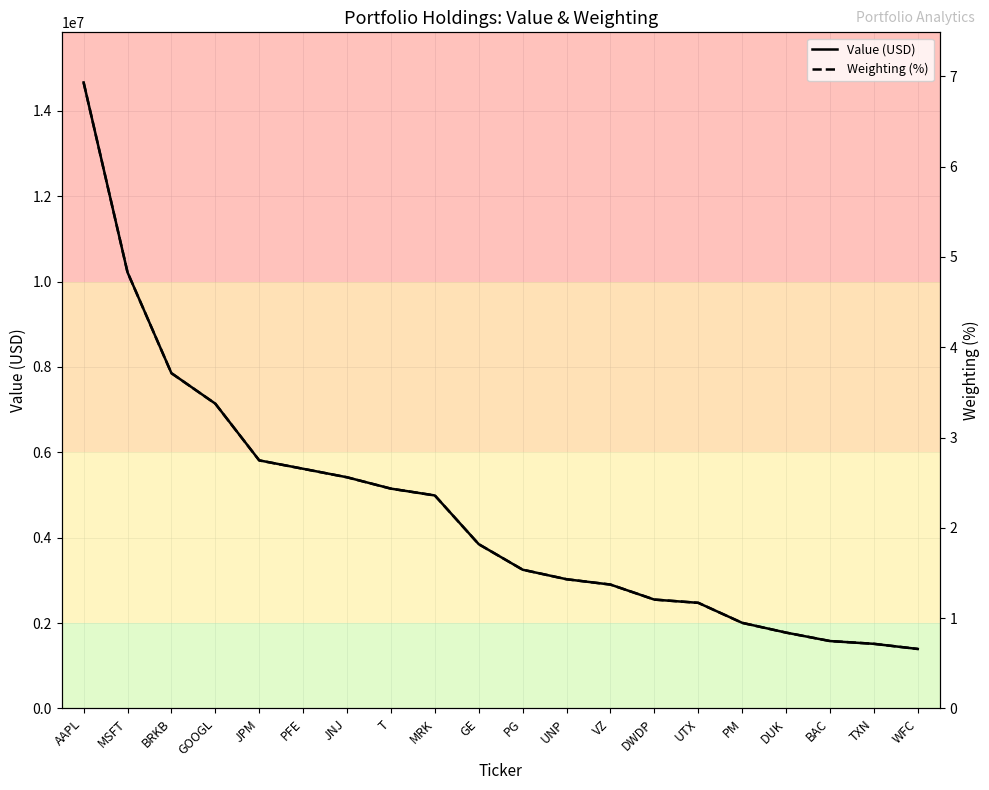

Which series has the largest total across all categories?

Value (USD)